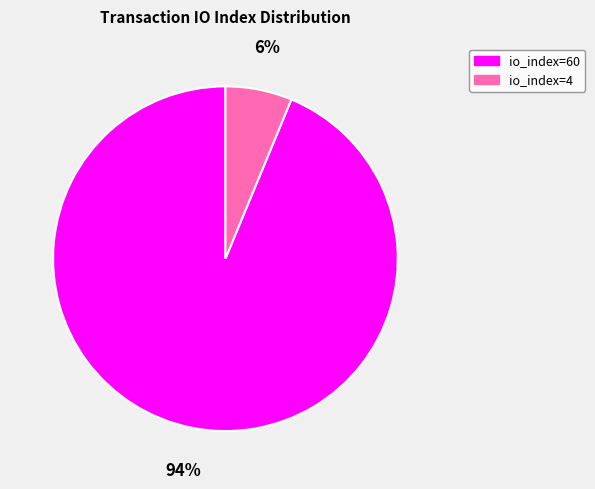

Which category has the biggest portion of the pie?

io_index=60